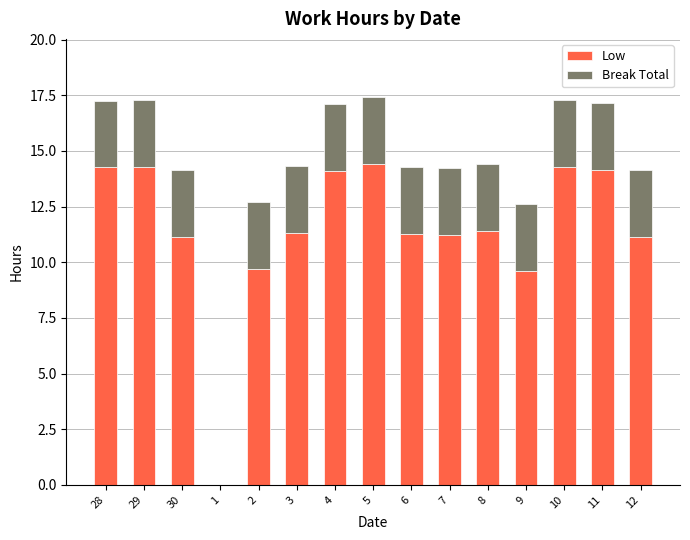

What is the maximum value for Low?

14.4